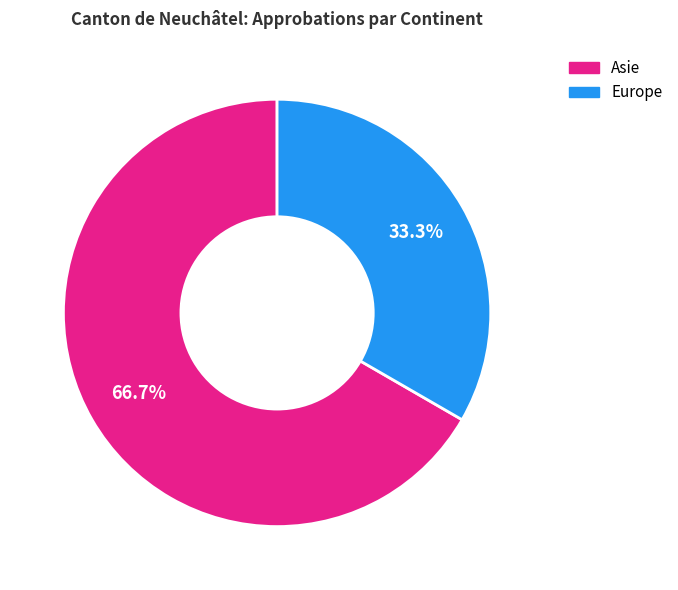

To the nearest percent, what percentage of the pie is Europe?

33%